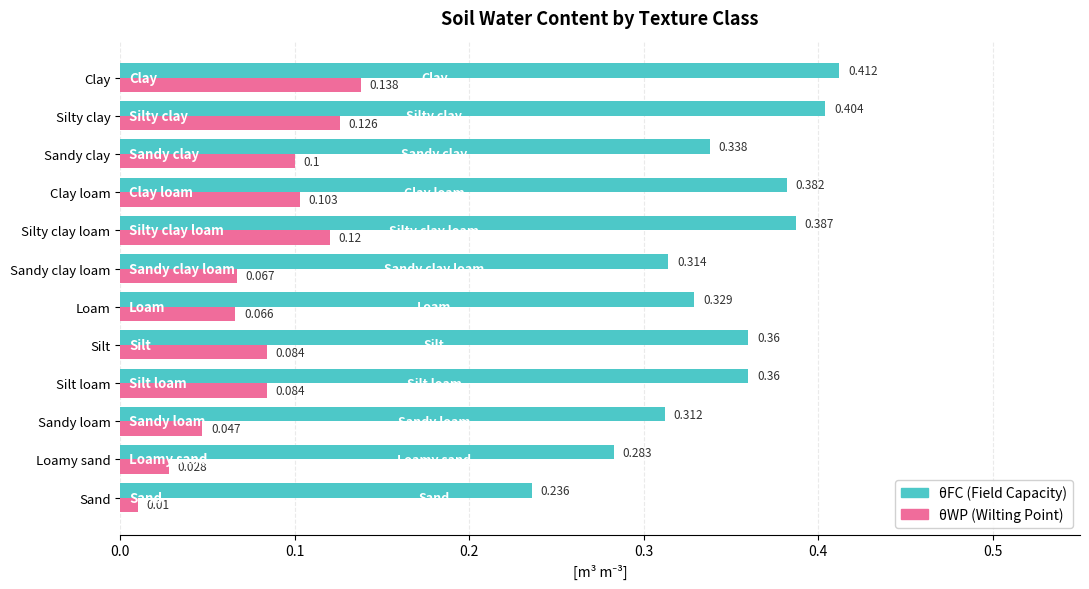

Which label corresponds to the largest value in the chart?

Clay